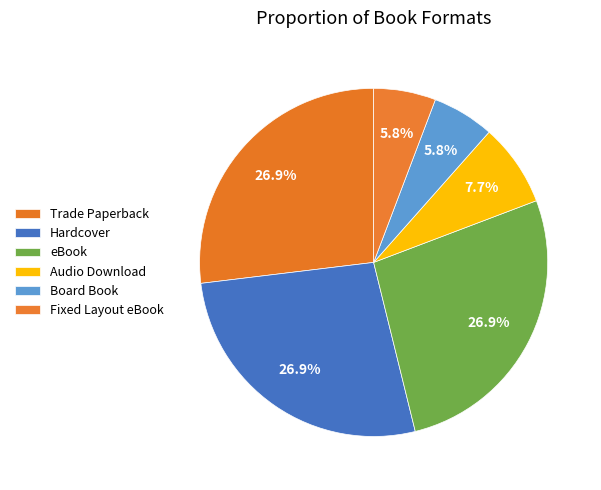

What percentage is the Trade Paperback slice, to the nearest percent?

27%